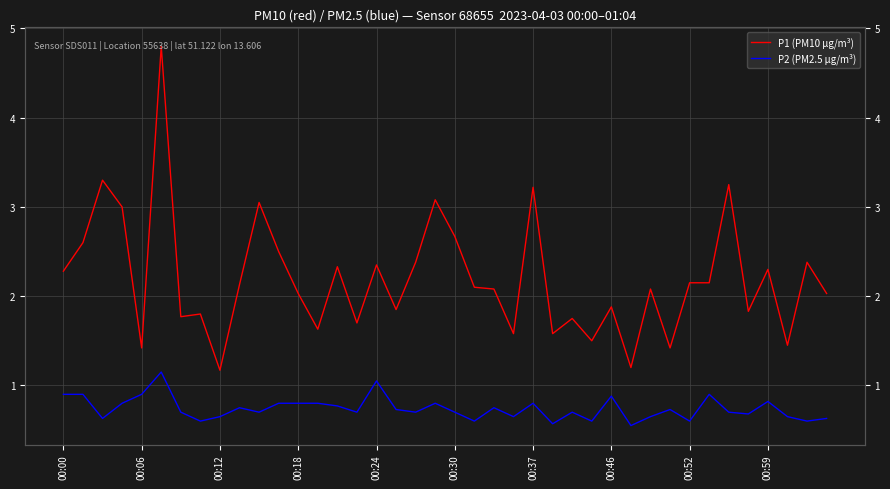

The value of P1 (PM10 µg/m³) at 00:52 is 0.7. True or false?

False